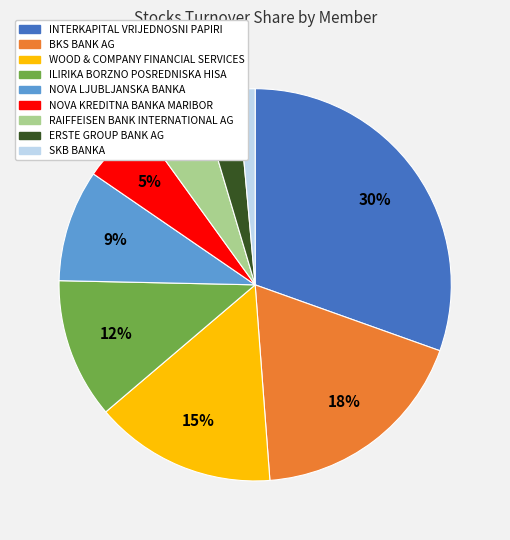

Is there any slice that represents more than half of the pie?

No